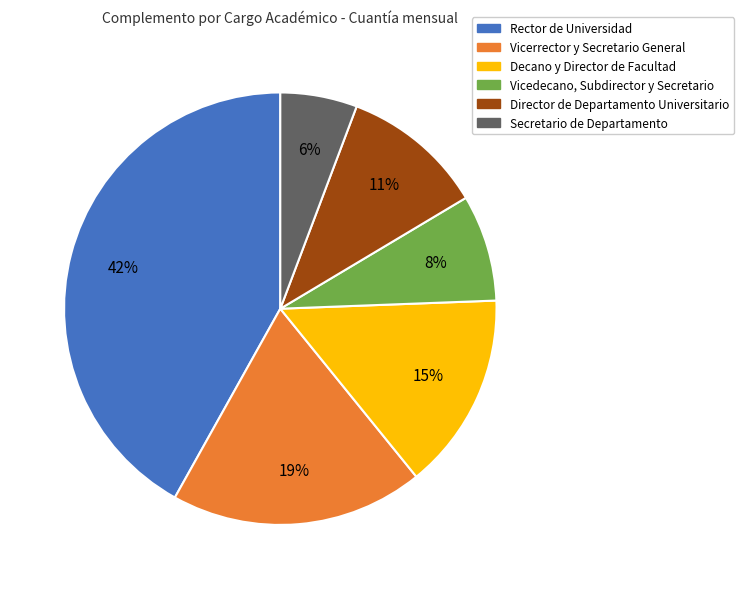

To the nearest percent, what portion does Decano y Director de Facultad represent?

15%